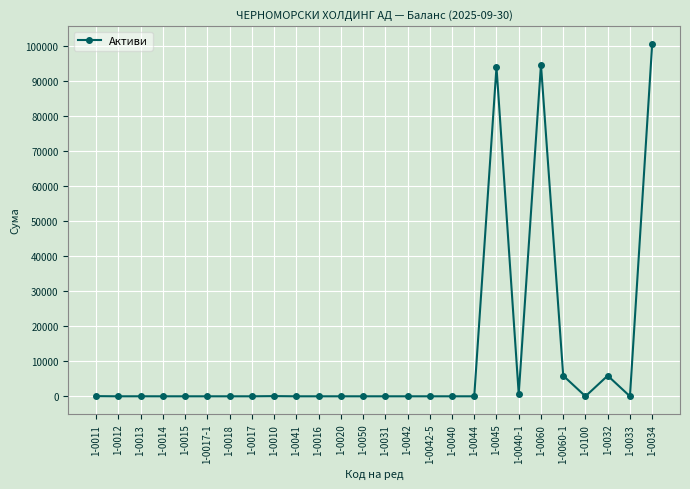

The value at 1-0015 is -44285. True or false?

False